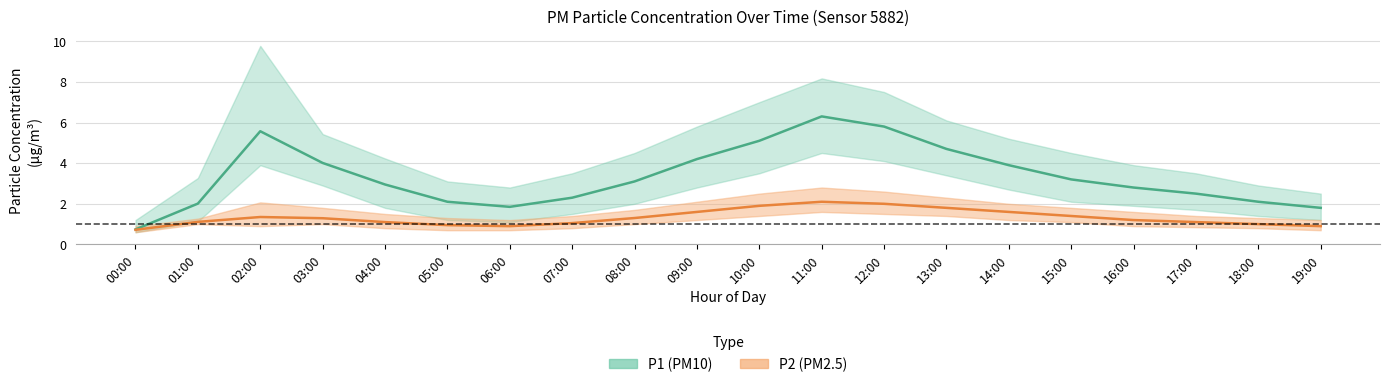

Is the value of P1_upper at 12:00 greater than the value of P1_lower at 07:00?

Yes